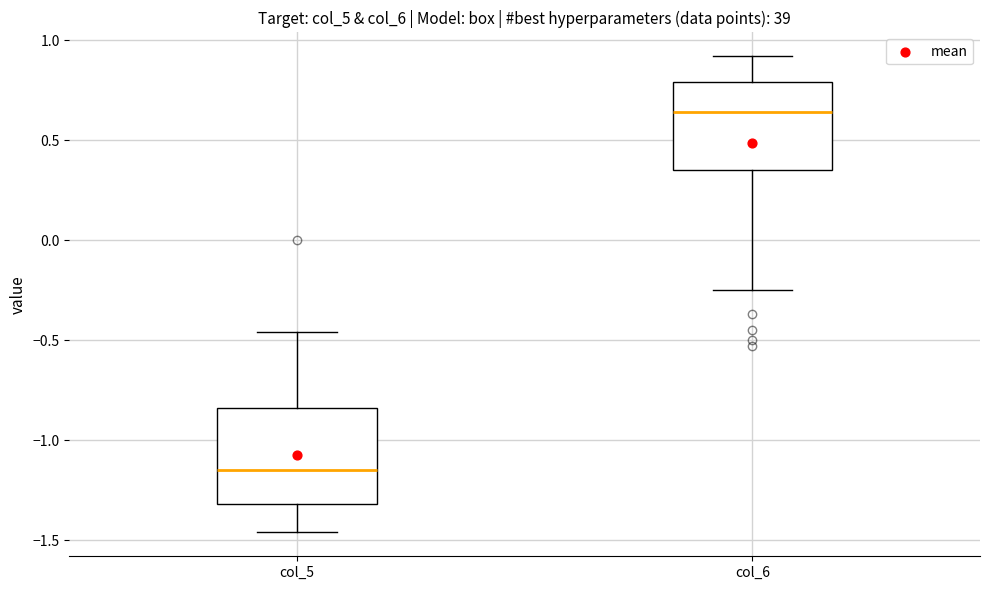

Where does the median line of the box for col_5 sit on the y-axis? The values are not printed on the chart, so give them approximately, as read against the axis.

-1.15